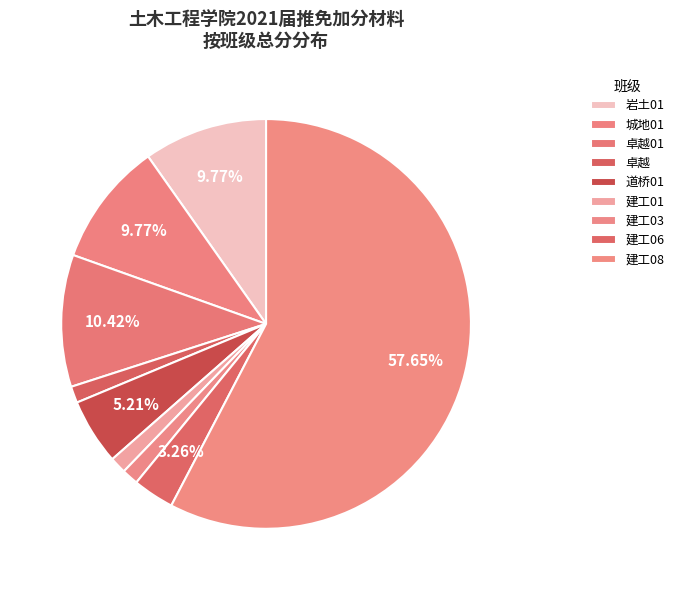

Does any single category account for the majority?

Yes